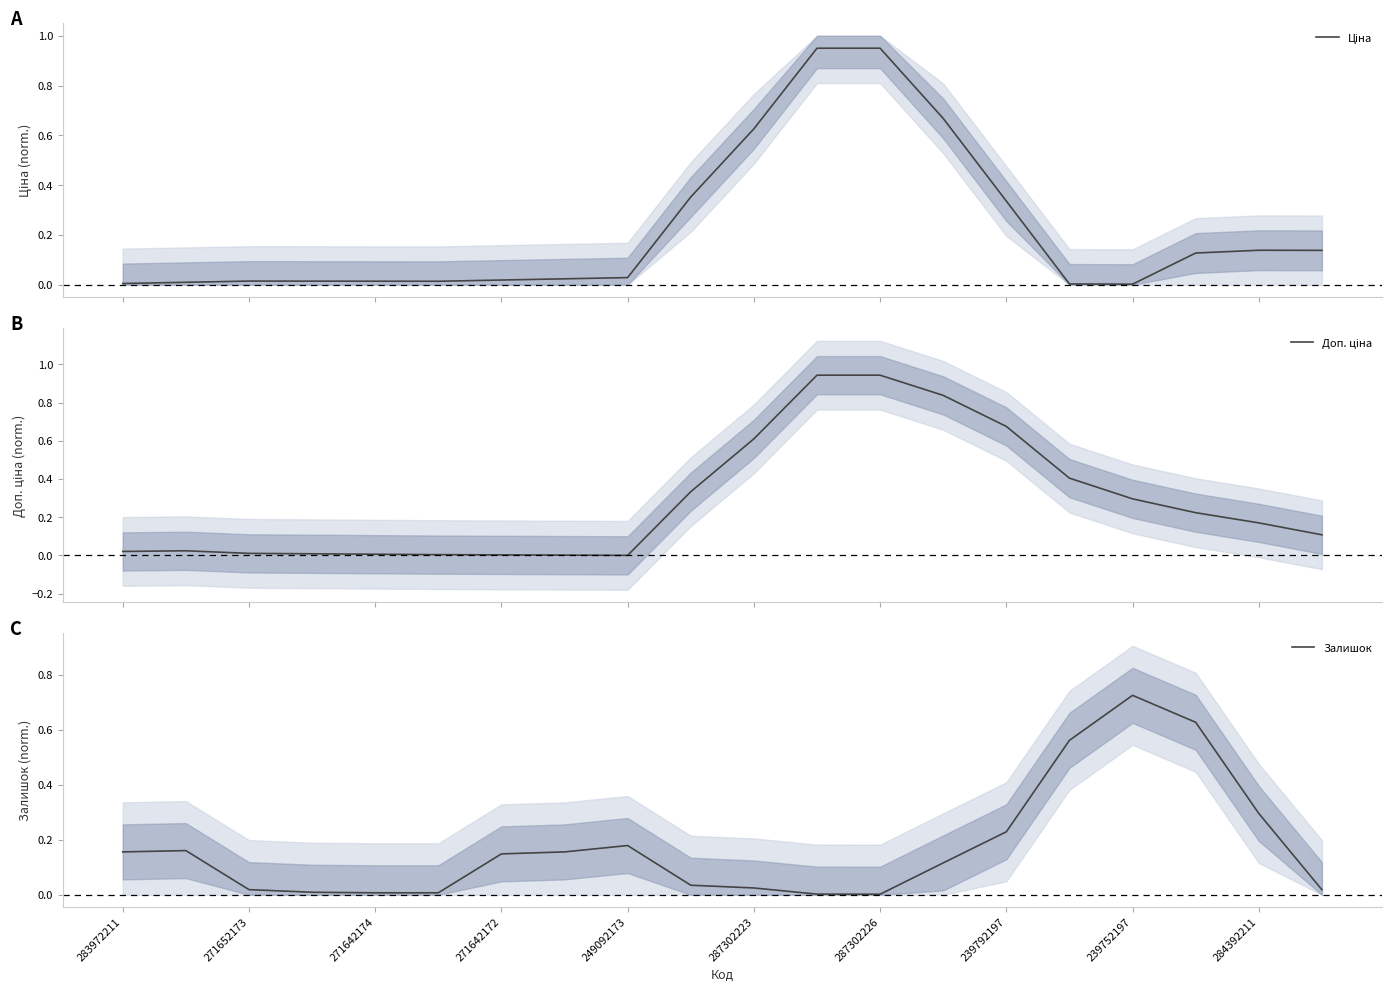

Reading left to right, list all the values displayed in this chart.

Ціна: 0.0	0.0	0.0	0.0	0.0	0.0	0.0	0.0	0.0	0.4	0.6	1.0	1.0	0.7	0.3	0.0	0.0	0.1	0.1	0.1
Доп. ціна: 0.0	0.0	0.0	0.0	0.0	0.0	0.0	0.0	0.0	0.3	0.6	0.9	0.9	0.8	0.7	0.4	0.3	0.2	0.2	0.1
Залишок: 0.2	0.2	0.0	0.0	0.0	0.0	0.1	0.2	0.2	0.0	0.0	0.0	0.0	0.1	0.2	0.6	0.7	0.6	0.3	0.0